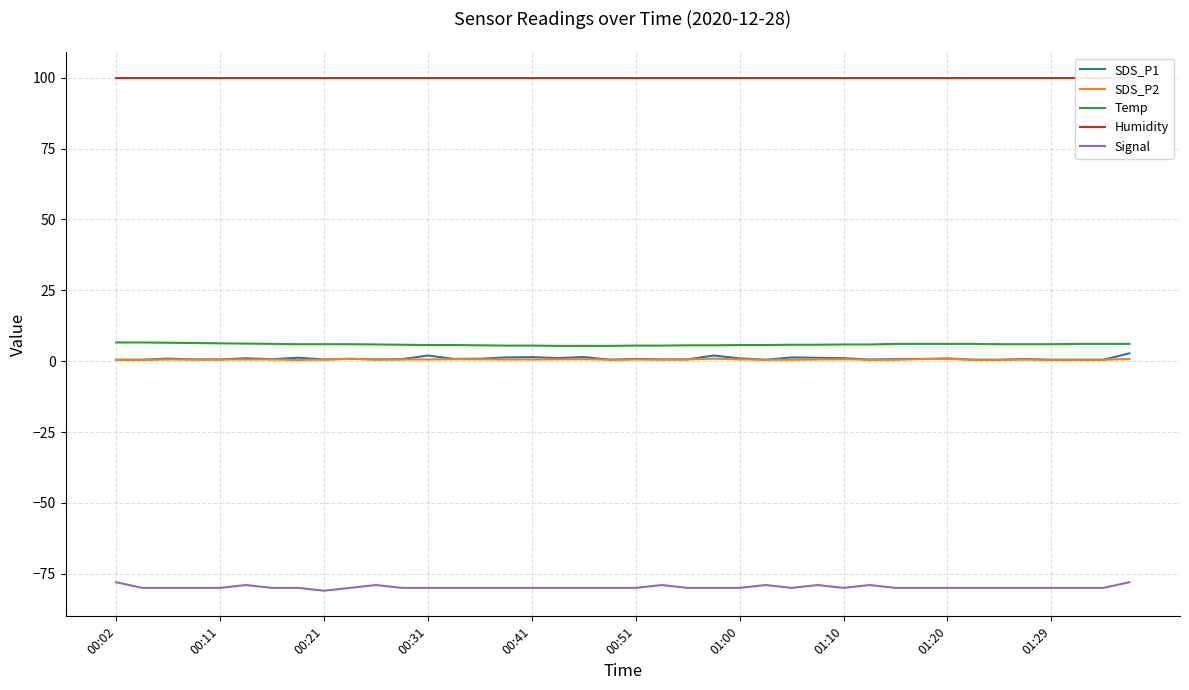

True or false: Signal has a value of -42.9 at 01:00.

False